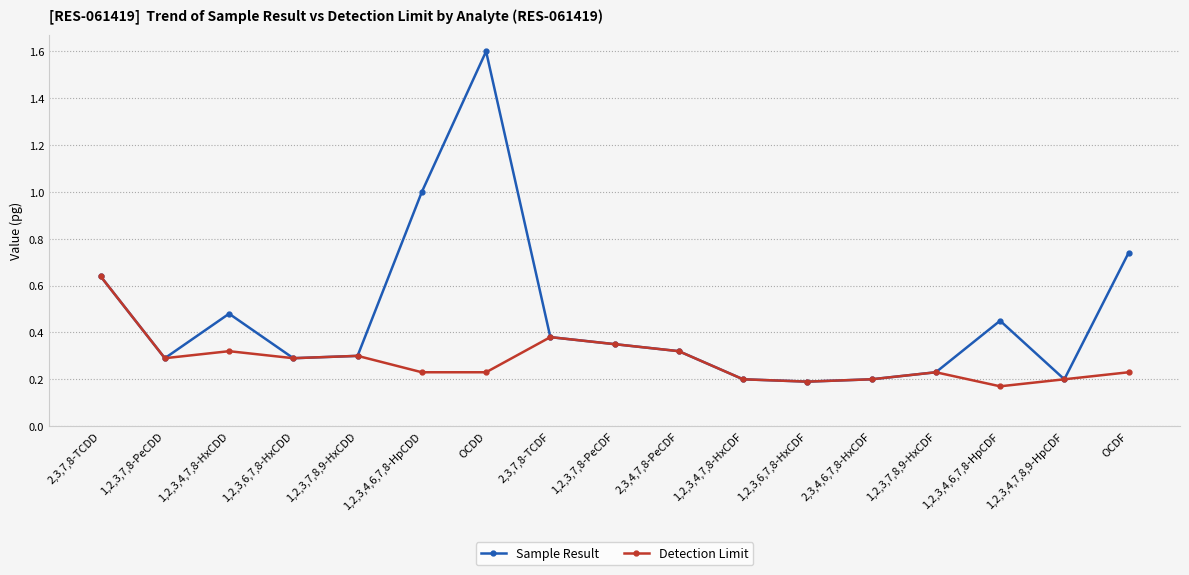

Does the chart display data point markers on the line(s)?

Yes